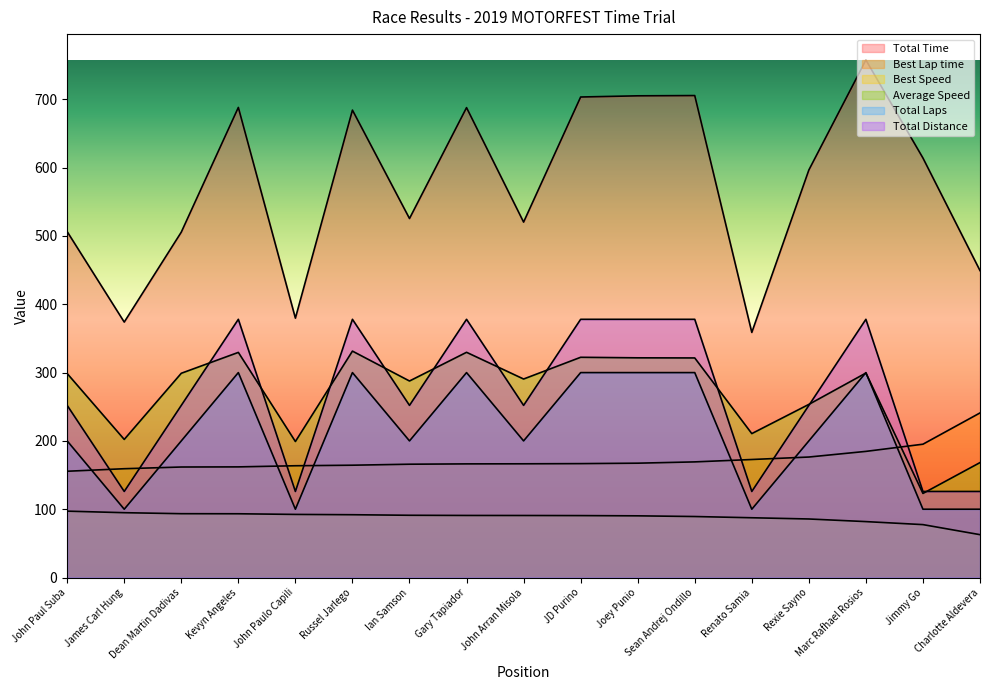

Reading left to right, list all the values displayed in this chart.

Total Time: John Paul Suba=506.3	James Carl Hung=373.9	Dean Martin Dadivas=505.6	Kevyn Angeles=688.2	John Paulo Capili=379.7	Russel Jarlego=684.3	Ian Samson=525.6	Gary Tapiador=687.9	John Arran Misola=520.3	JD Purino=703.4	Joey Punio=705.2	Sean Andrej Ondillo=705.6	Renato Samia=358.8	Rexie Sayno=596.6	Marc Rafhael Rosios=757.6	Jimmy Go=614.1	Charlotte Aldevera=449.3
Best Lap time: John Paul Suba=155.6	James Carl Hung=159.3	Dean Martin Dadivas=161.8	Kevyn Angeles=162.0	John Paulo Capili=163.6	Russel Jarlego=164.4	Ian Samson=165.9	Gary Tapiador=166.4	John Arran Misola=166.5	JD Purino=166.8	Joey Punio=167.4	Sean Andrej Ondillo=169.3	Renato Samia=172.8	Rexie Sayno=176.4	Marc Rafhael Rosios=184.7	Jimmy Go=195.2	Charlotte Aldevera=241.0
Best Speed: John Paul Suba=97.2	James Carl Hung=94.9	Dean Martin Dadivas=93.5	Kevyn Angeles=93.3	John Paulo Capili=92.4	Russel Jarlego=91.9	Ian Samson=91.1	Gary Tapiador=90.9	John Arran Misola=90.8	JD Purino=90.7	Joey Punio=90.3	Sean Andrej Ondillo=89.3	Renato Samia=87.5	Rexie Sayno=85.7	Marc Rafhael Rosios=81.9	Jimmy Go=77.5	Charlotte Aldevera=62.8
Average Speed: John Paul Suba=298.6	James Carl Hung=202.2	Dean Martin Dadivas=299.0	Kevyn Angeles=329.6	John Paulo Capili=199.1	Russel Jarlego=331.5	Ian Samson=287.7	Gary Tapiador=329.7	John Arran Misola=290.6	JD Purino=322.4	Joey Punio=321.6	Sean Andrej Ondillo=321.5	Renato Samia=210.7	Rexie Sayno=253.5	Marc Rafhael Rosios=299.4	Jimmy Go=123.1	Charlotte Aldevera=168.3
Total Laps: John Paul Suba=200.0	James Carl Hung=100.0	Dean Martin Dadivas=200.0	Kevyn Angeles=300.0	John Paulo Capili=100.0	Russel Jarlego=300.0	Ian Samson=200.0	Gary Tapiador=300.0	John Arran Misola=200.0	JD Purino=300.0	Joey Punio=300.0	Sean Andrej Ondillo=300.0	Renato Samia=100.0	Rexie Sayno=200.0	Marc Rafhael Rosios=300.0	Jimmy Go=100.0	Charlotte Aldevera=100.0
Total Distance: John Paul Suba=252.0	James Carl Hung=126.0	Dean Martin Dadivas=252.0	Kevyn Angeles=378.0	John Paulo Capili=126.0	Russel Jarlego=378.0	Ian Samson=252.0	Gary Tapiador=378.0	John Arran Misola=252.0	JD Purino=378.0	Joey Punio=378.0	Sean Andrej Ondillo=378.0	Renato Samia=126.0	Rexie Sayno=252.0	Marc Rafhael Rosios=378.0	Jimmy Go=126.0	Charlotte Aldevera=126.0